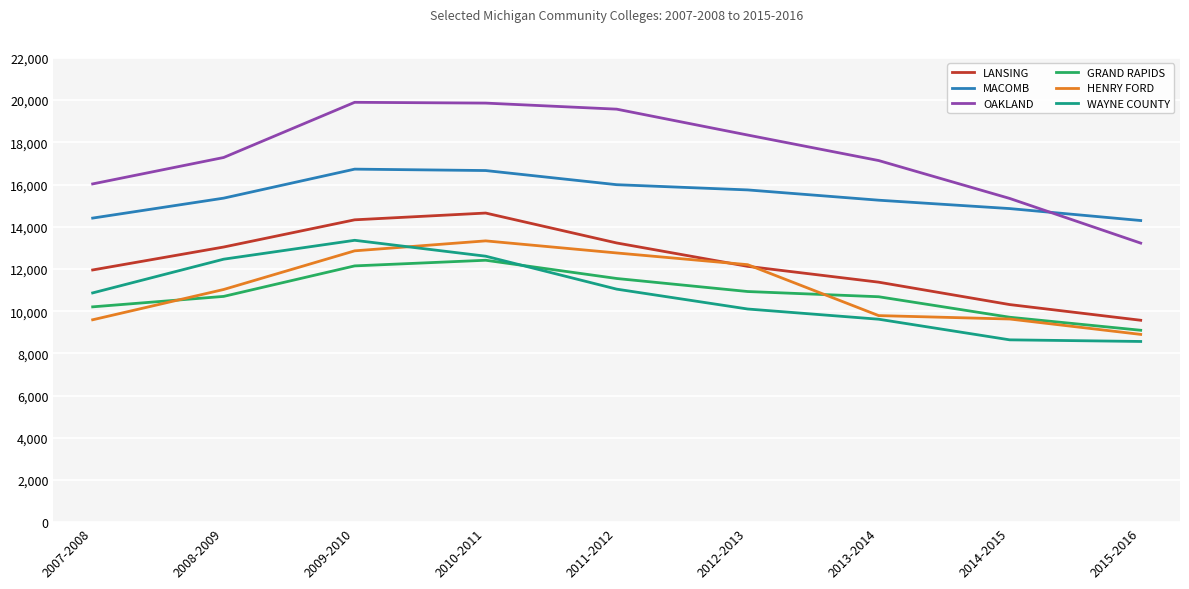

Is it true that WAYNE COUNTY equals 17214.2 at 2007-2008?

False